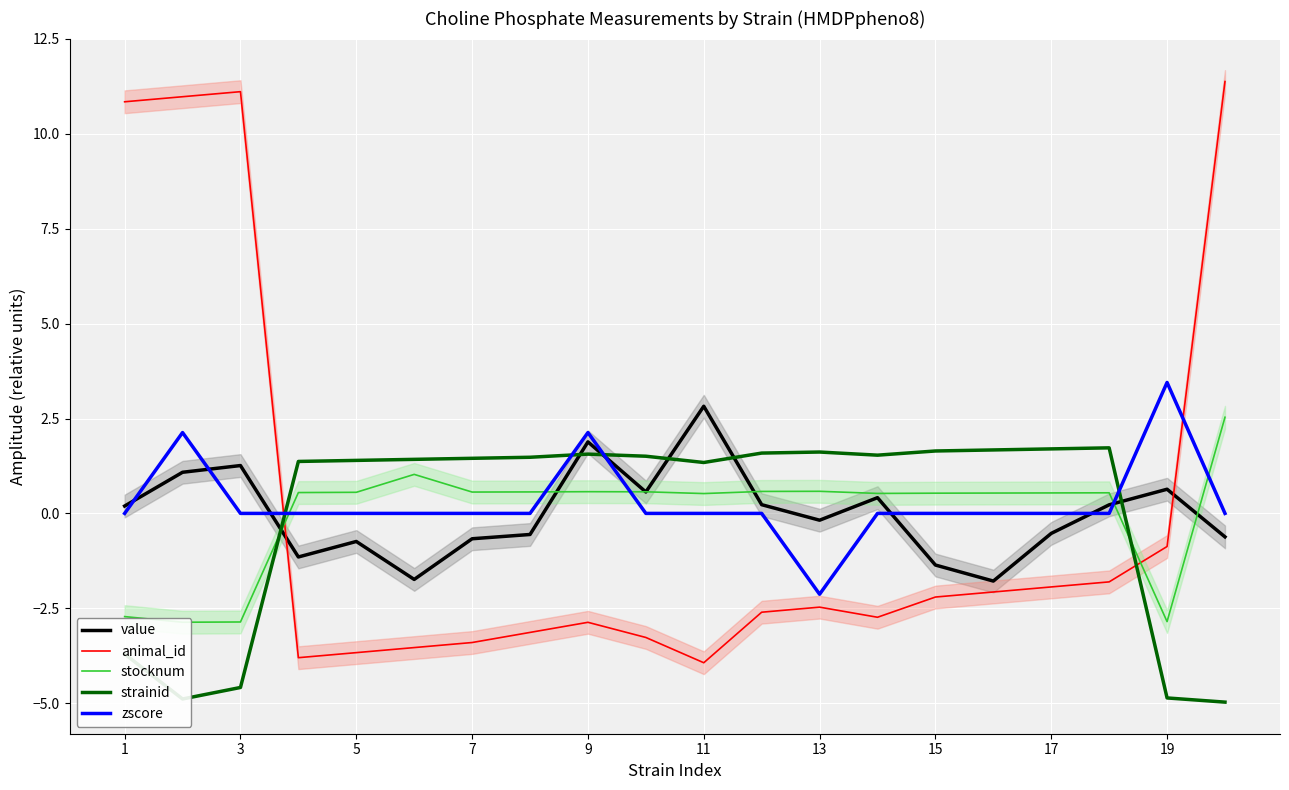

What is the lowest value of the strainid series?

-5.0